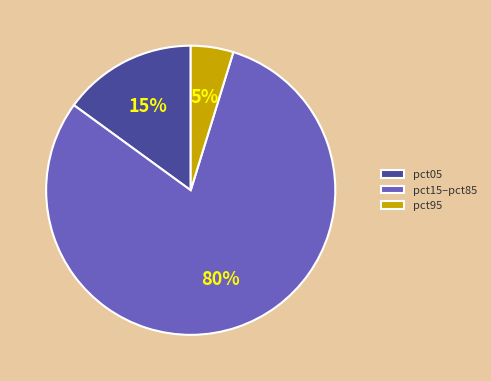

How many slices are in this pie chart?

3